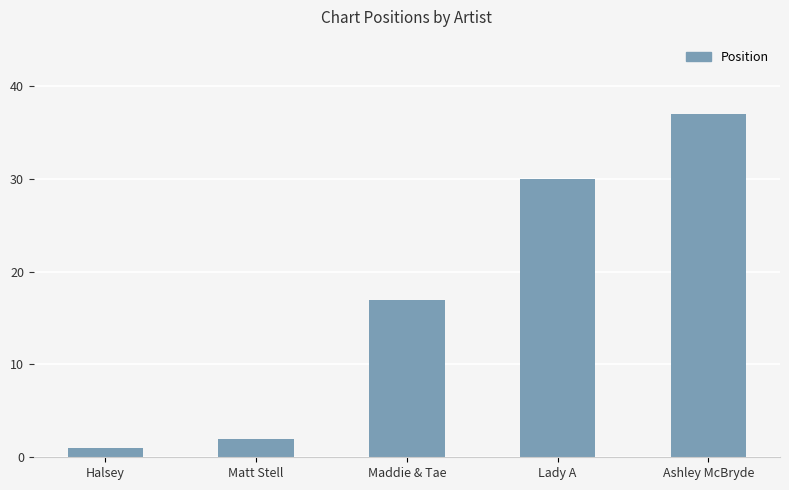

Which label corresponds to the smallest value in the chart?

Halsey